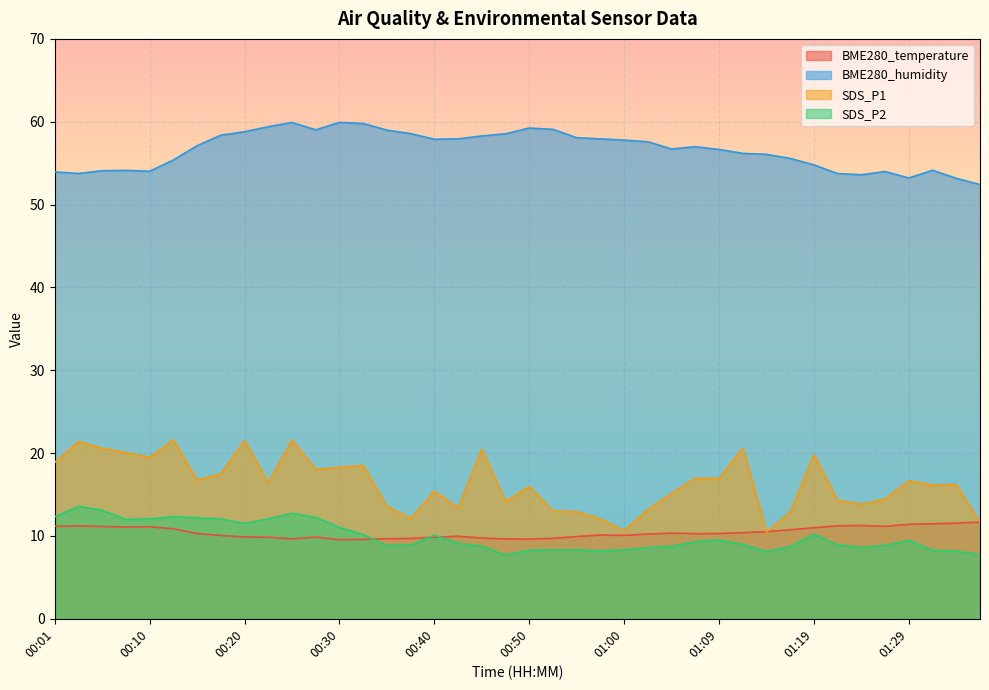

Reading right to left, what are all the values shown in this chart?

BME280_temperature: 11.7	11.5	11.5	11.4	11.2	11.3	11.2	11.0	10.8	10.5	10.4	10.3	10.3	10.3	10.2	10.1	10.1	9.9	9.7	9.6	9.6	9.7	10.0	9.8	9.7	9.7	9.6	9.6	9.9	9.7	9.8	9.9	10.1	10.3	10.9	11.1	11.1	11.1	11.2	11.2
BME280_humidity: 52.4	53.2	54.1	53.2	54.0	53.6	53.7	54.8	55.6	56.1	56.2	56.6	57.0	56.7	57.6	57.8	57.9	58.1	59.1	59.2	58.5	58.3	57.9	57.9	58.6	59.0	59.8	59.9	59.0	59.9	59.4	58.8	58.4	57.1	55.4	54.0	54.1	54.1	53.8	53.9
SDS_P1: 11.7	16.2	16.1	16.6	14.5	13.8	14.3	19.8	12.9	10.5	20.6	16.9	16.9	15.1	13.2	10.6	12.1	12.9	13.0	16.0	14.2	20.5	13.4	15.4	12.1	13.6	18.5	18.3	18.0	21.6	16.4	21.5	17.5	16.7	21.6	19.5	20.1	20.6	21.4	18.9
SDS_P2: 7.7	8.2	8.2	9.5	8.8	8.6	8.9	10.2	8.7	8.1	9.0	9.5	9.3	8.8	8.6	8.3	8.2	8.3	8.3	8.3	7.7	8.8	9.1	10.1	8.9	8.8	10.2	11.0	12.2	12.7	12.1	11.5	12.1	12.2	12.3	12.1	12.0	13.1	13.6	12.3